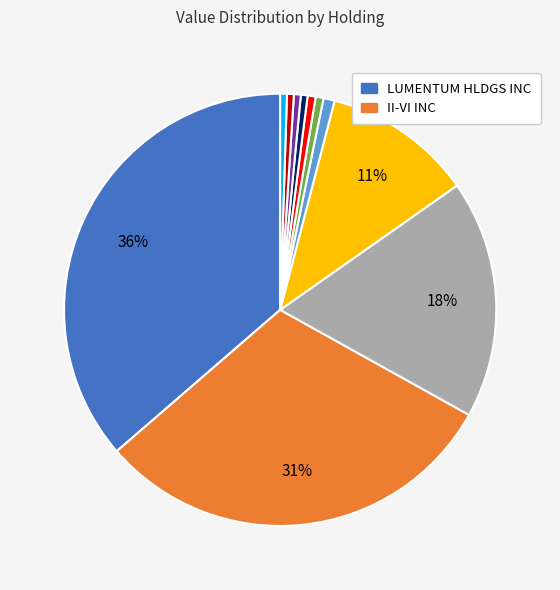

Does any single category account for the majority?

No